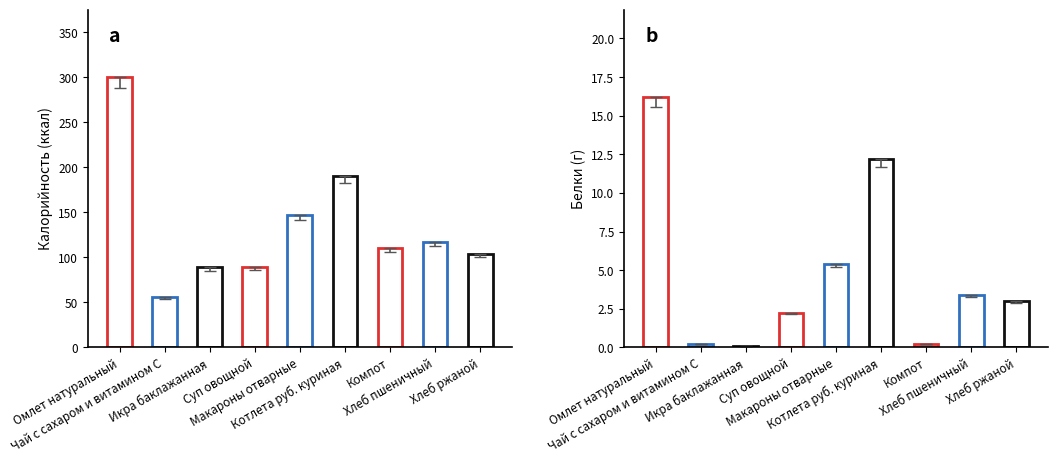

Does the chart contain any negative values?

No